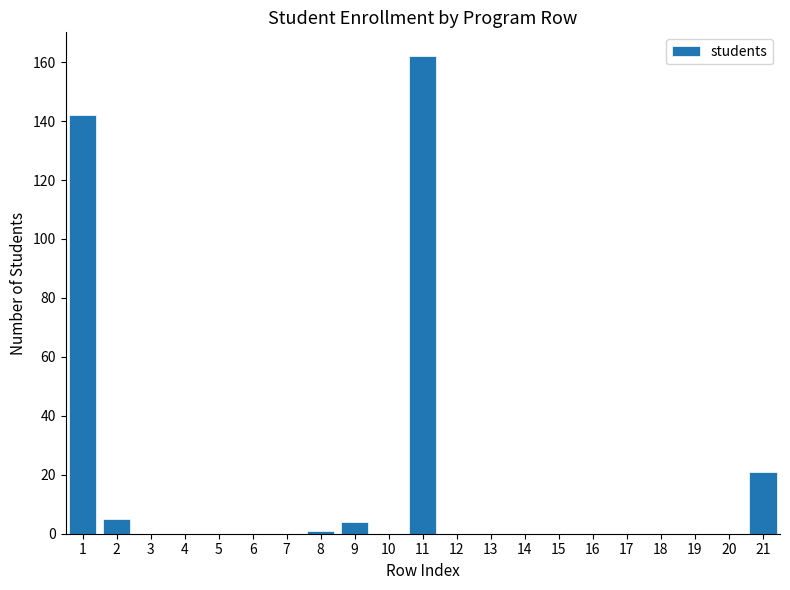

Reading left to right, extract all data points from this chart.

1=142	2=5	3=0	4=0	5=0	6=0	7=0	8=1	9=4	10=0	11=162	12=0	13=0	14=0	15=0	16=0	17=0	18=0	19=0	20=0	21=21